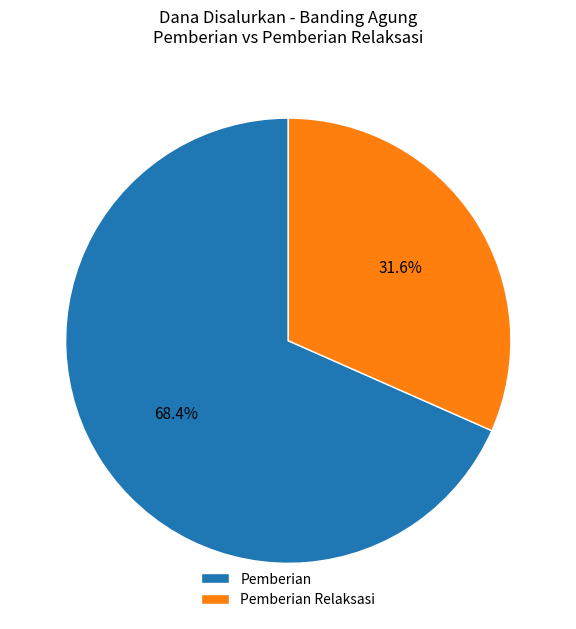

To the nearest percent, what is the average slice percentage?

50%